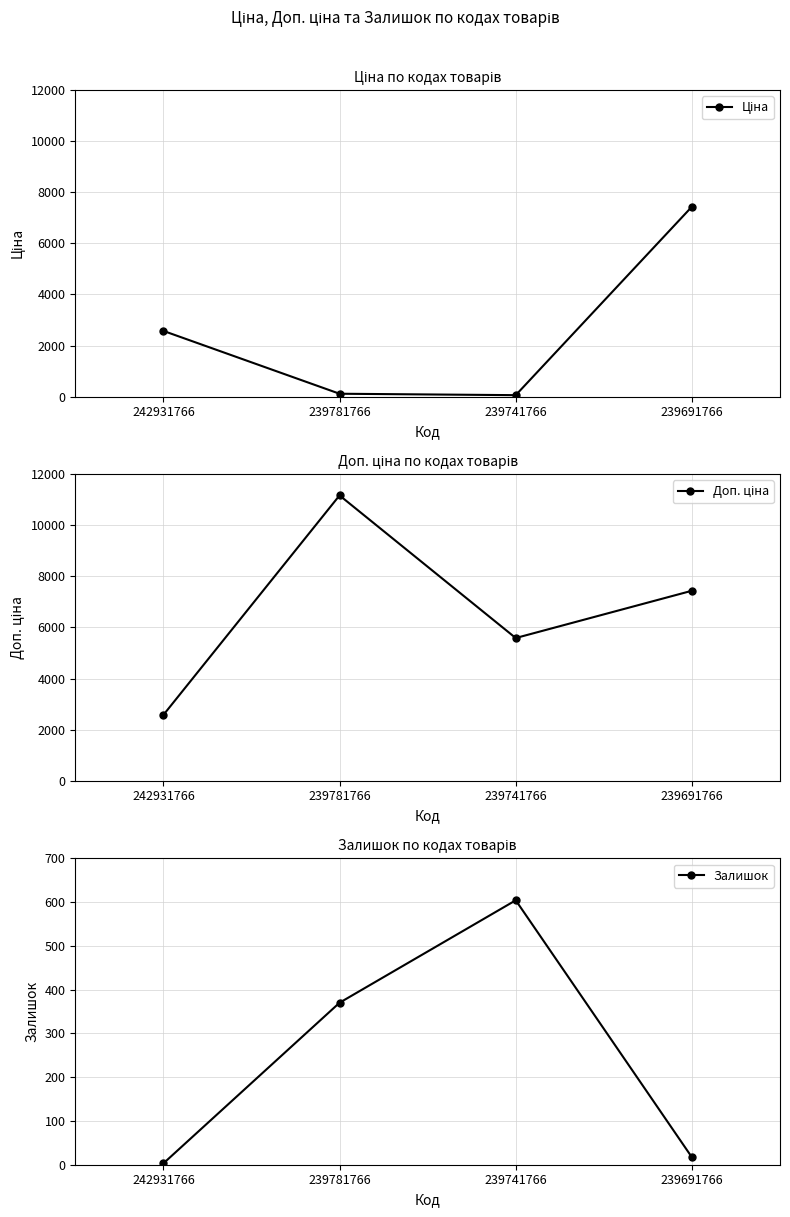

What is the sum of the Ціна values at 239741766 and 239691766?

7492.0